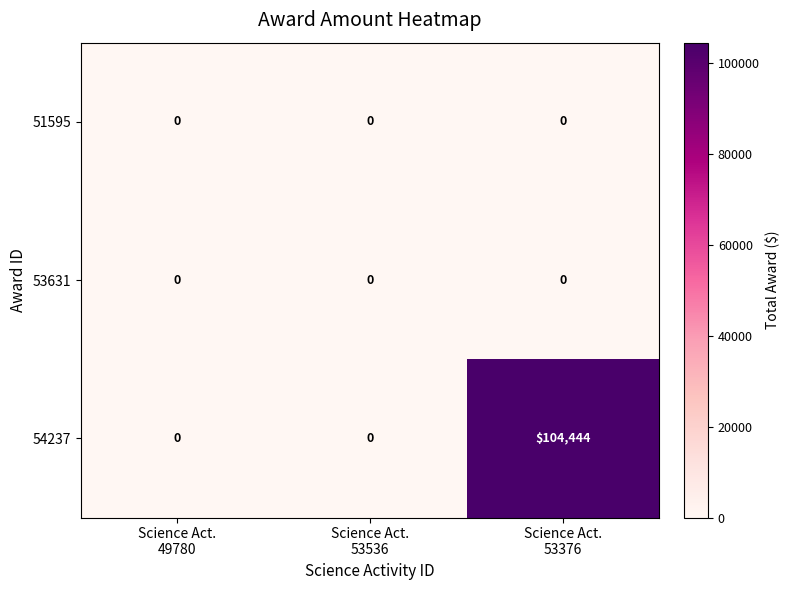

Reading left to right, list all the values displayed in this chart.

51595: 0	0	0
53631: 0	0	0
54237: 0	0	104444